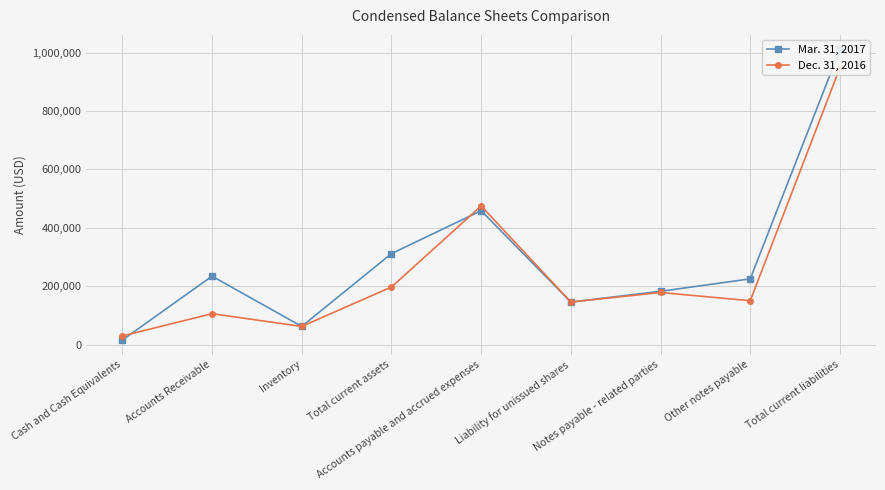

True or false: Mar. 31, 2017 and Dec. 31, 2016 intersect in this chart.

True